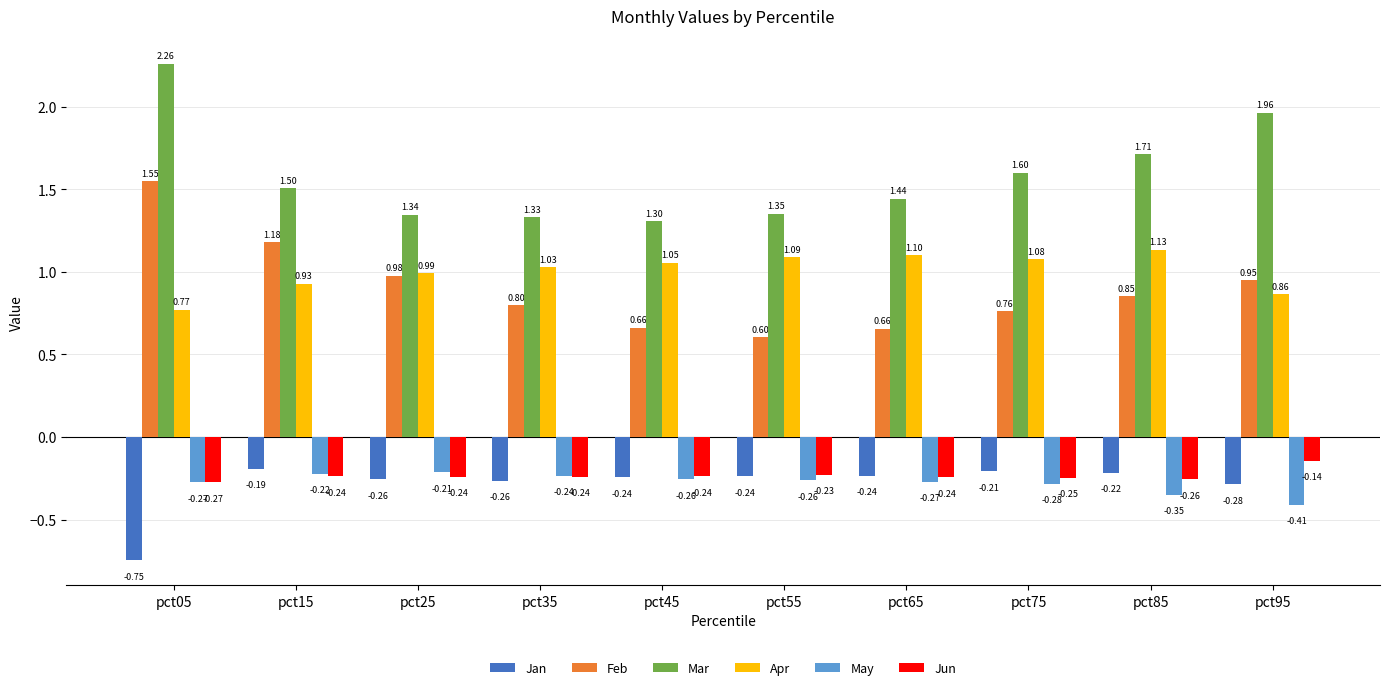

Are the bars horizontal?

No